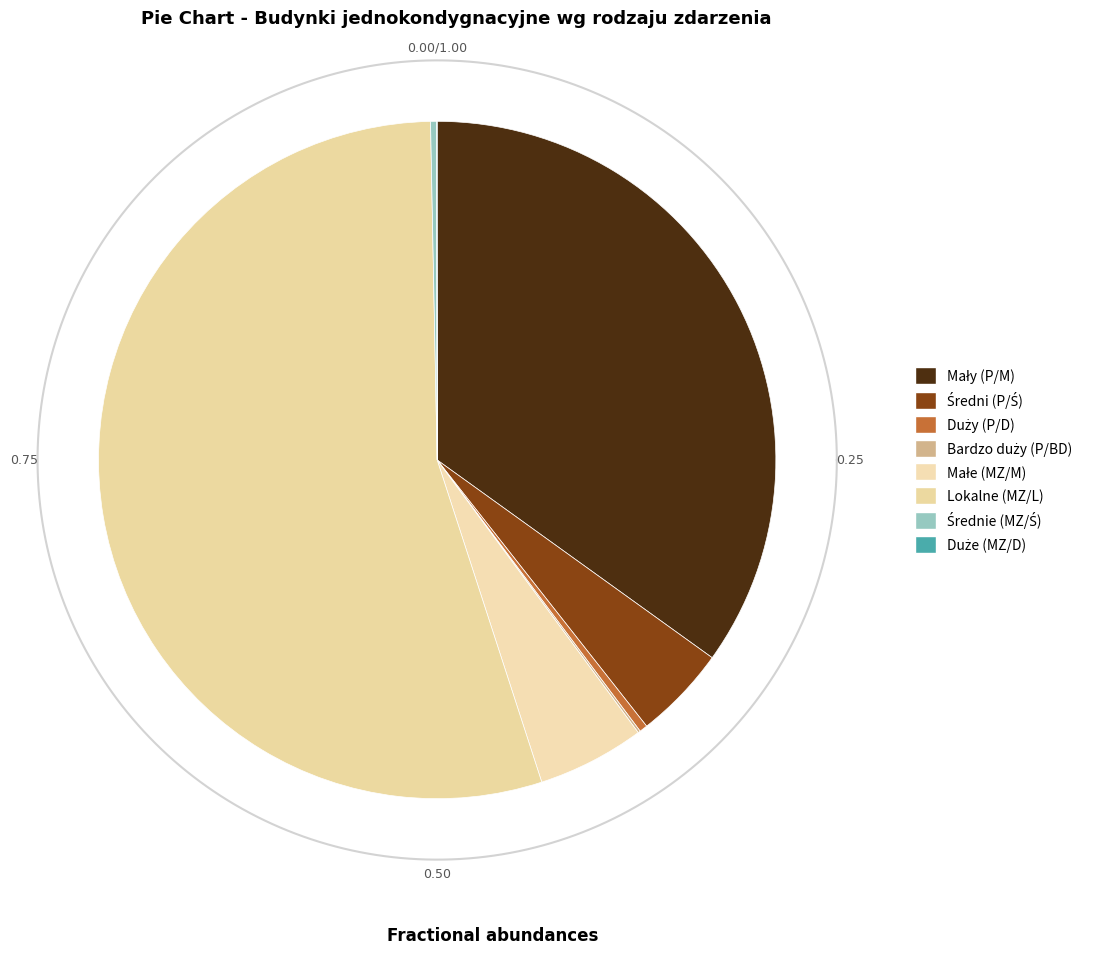

Which category has the biggest portion of the pie?

Lokalne (MZ/L)